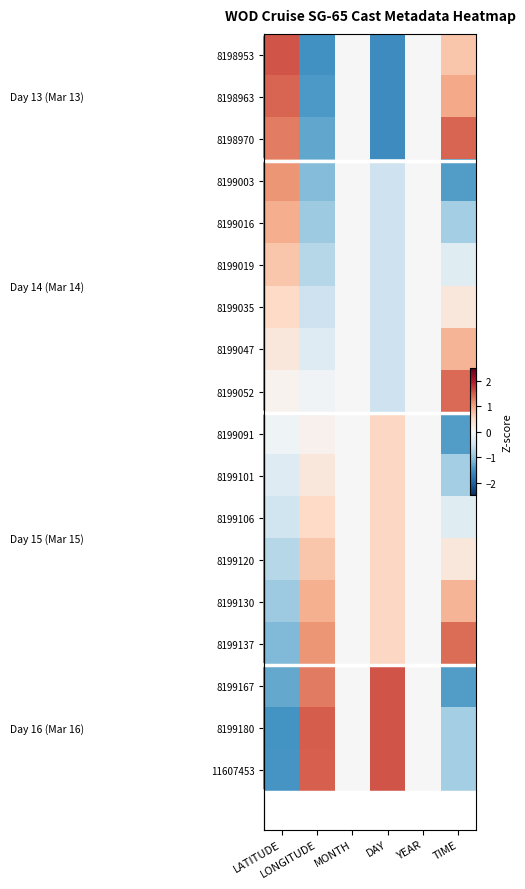

Which category has the lowest value in the row_4 series?

LONGITUDE